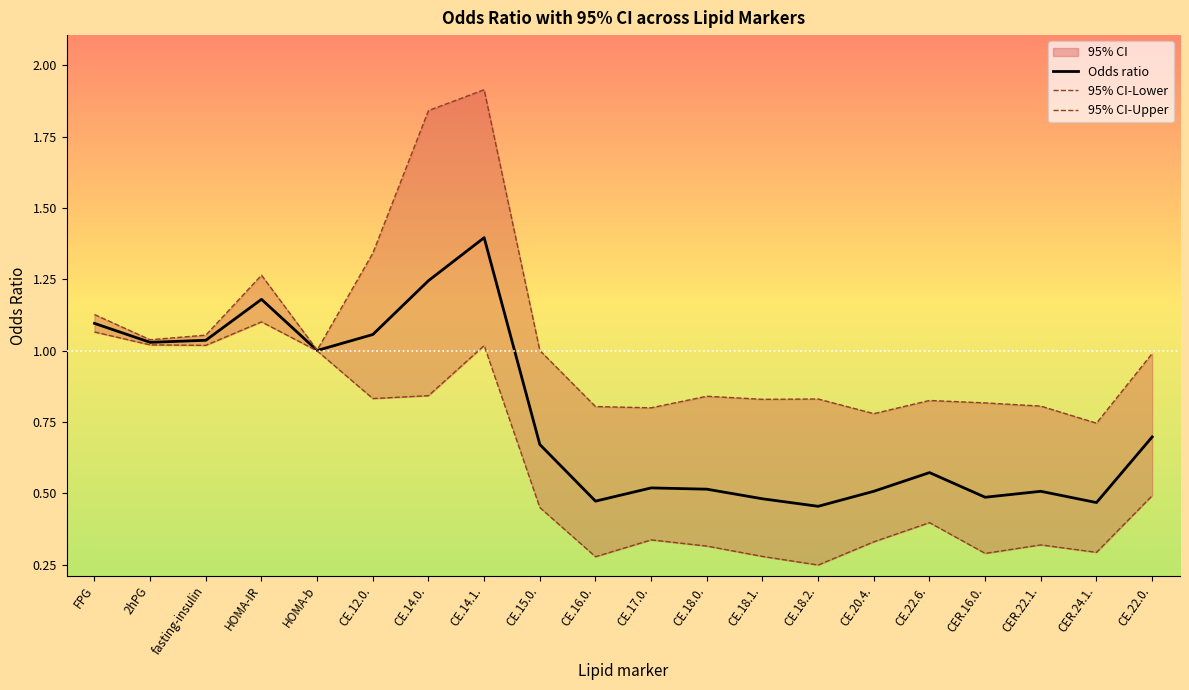

Rank the series by their average value, from lowest to highest.

95% CI-Lower, Odds ratio, 95% CI-Upper